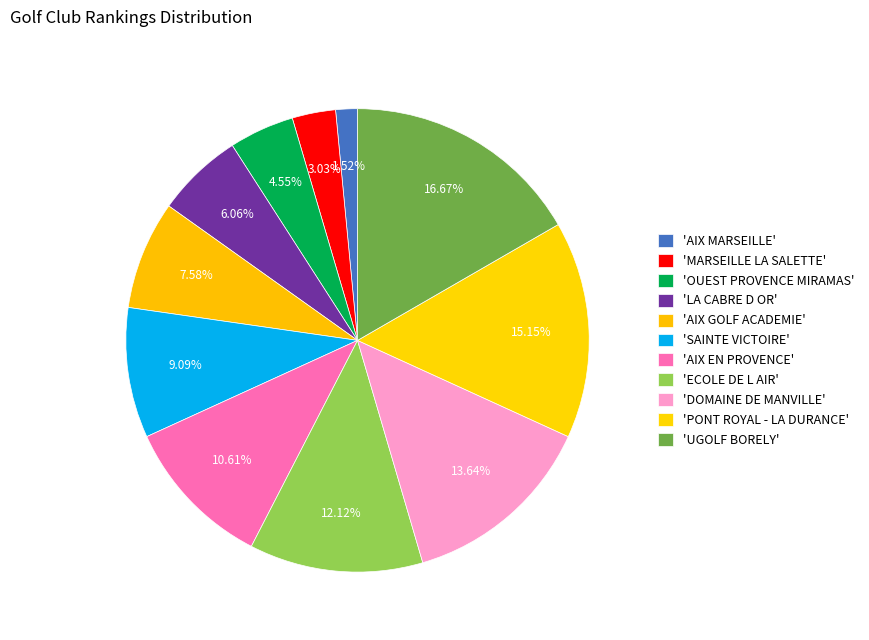

How many slices are in this pie chart?

11